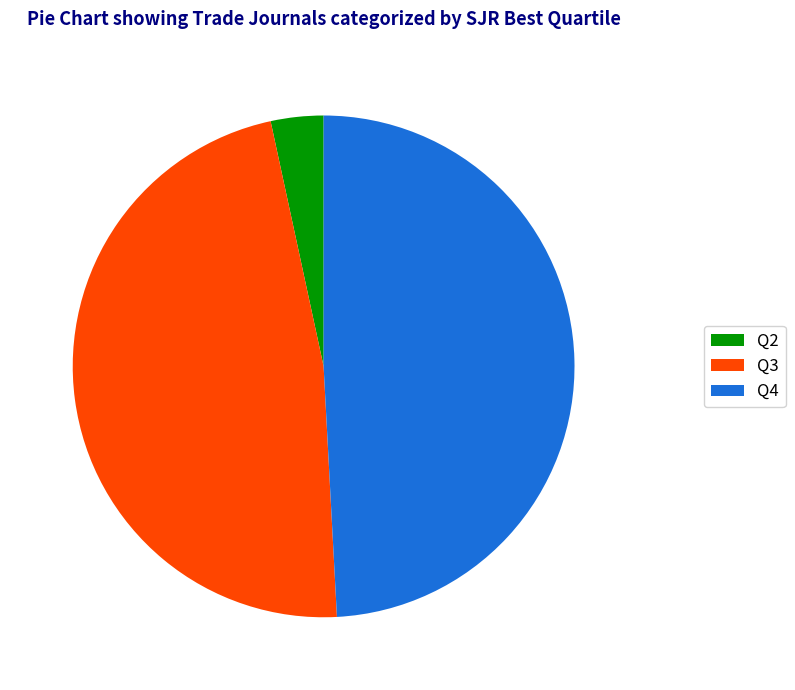

Does Q2 represent more than half of the total?

No